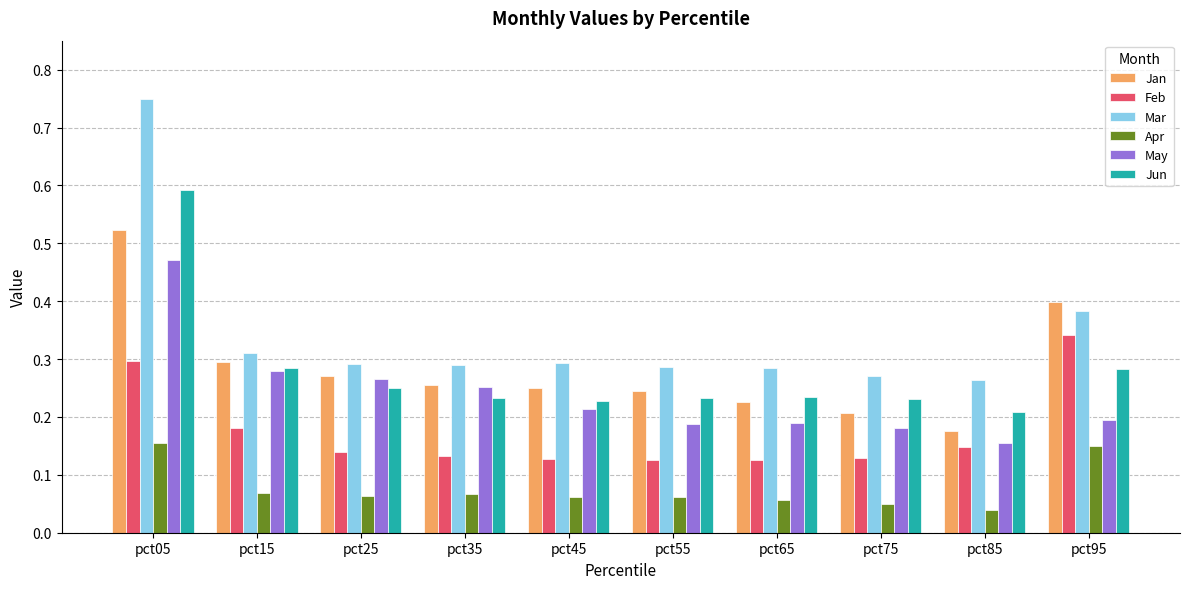

Is it true that May equals 0.1 at pct25?

False